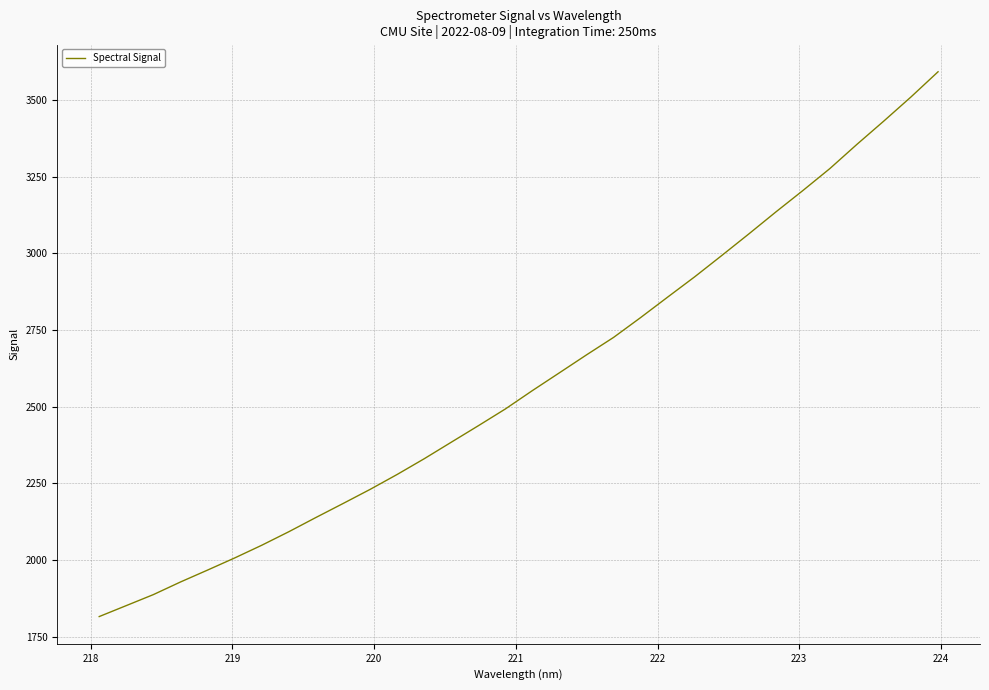

What is the greatest value displayed?

3592.8